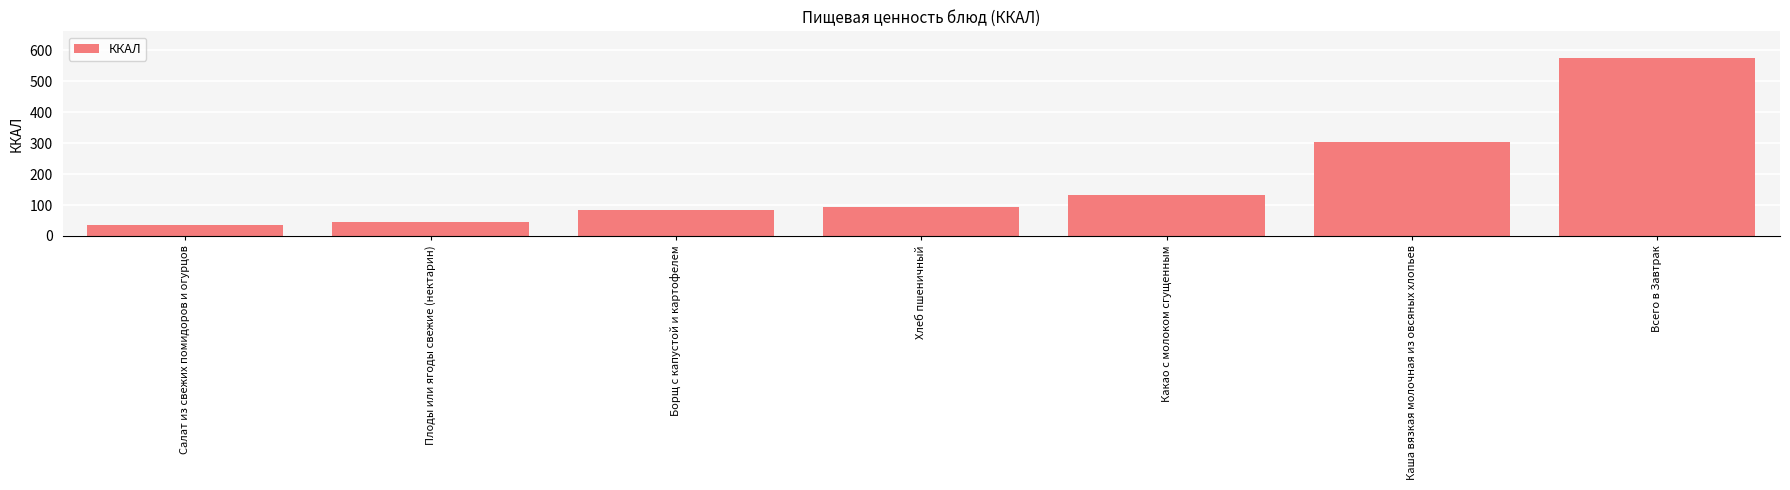

What is the label of the 1st bar from the right?

Всего в Завтрак